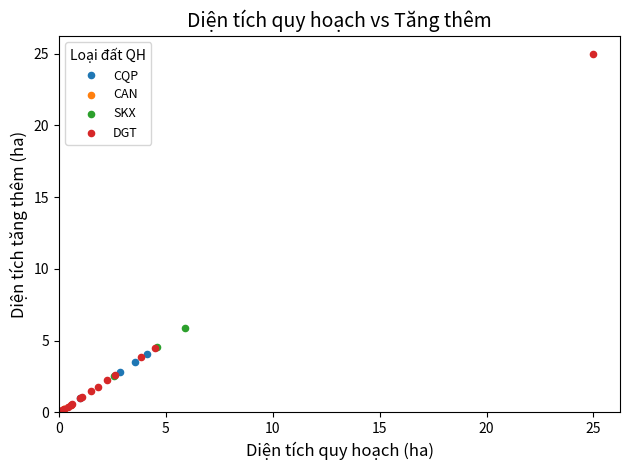

Which series has the widest spread of Y values?

DGT